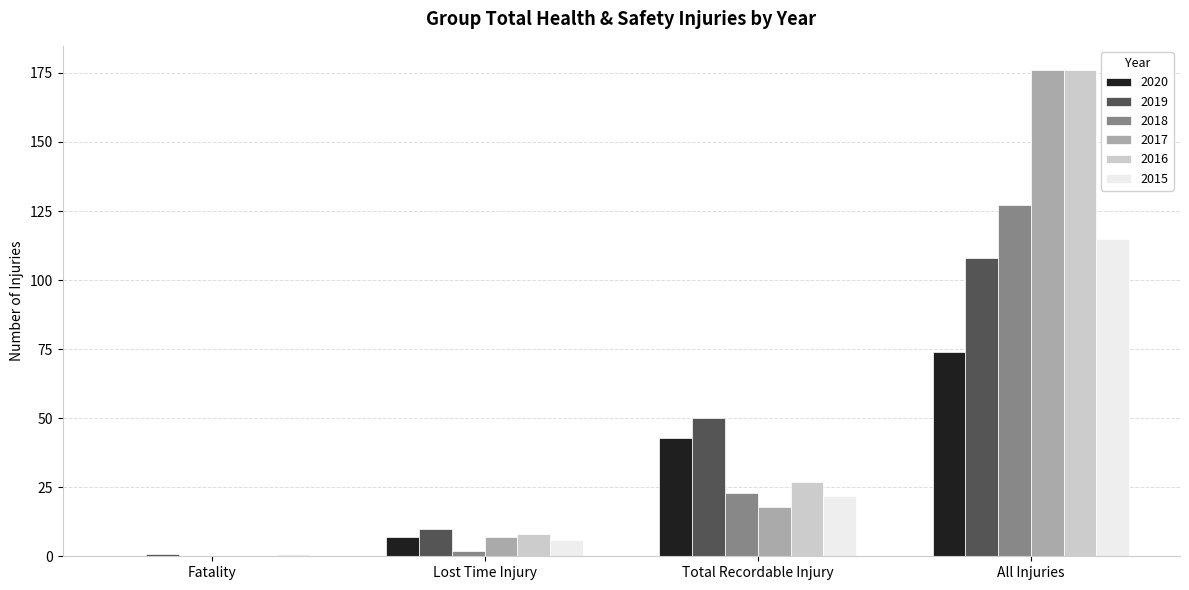

At which label is 2015 closest to 58?

Total Recordable Injury